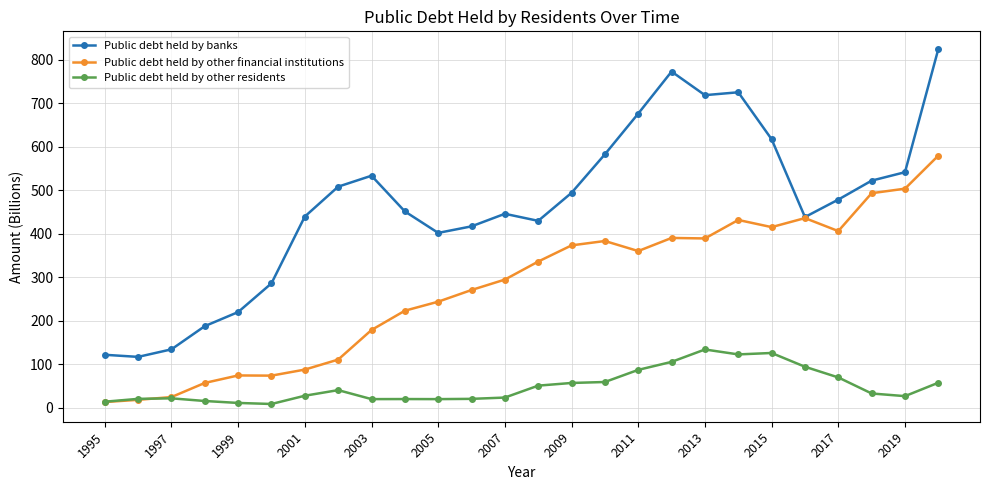

At how many categories does at least one series exceed 282?

21